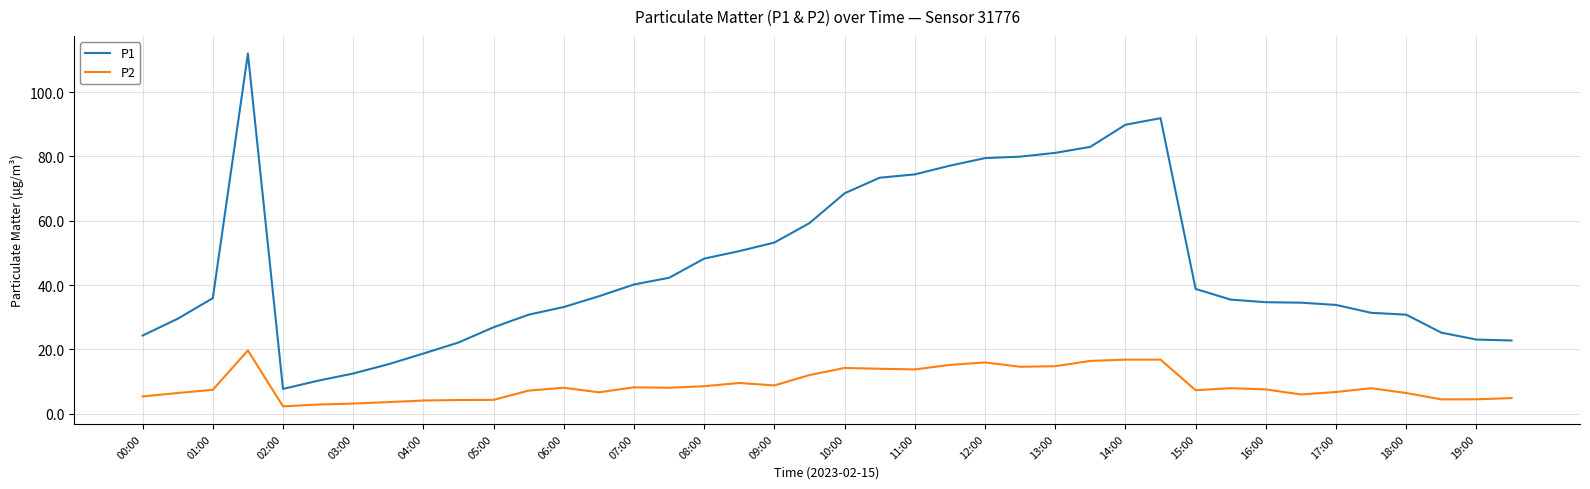

List the series in order of their peak value, highest first.

P1, P2